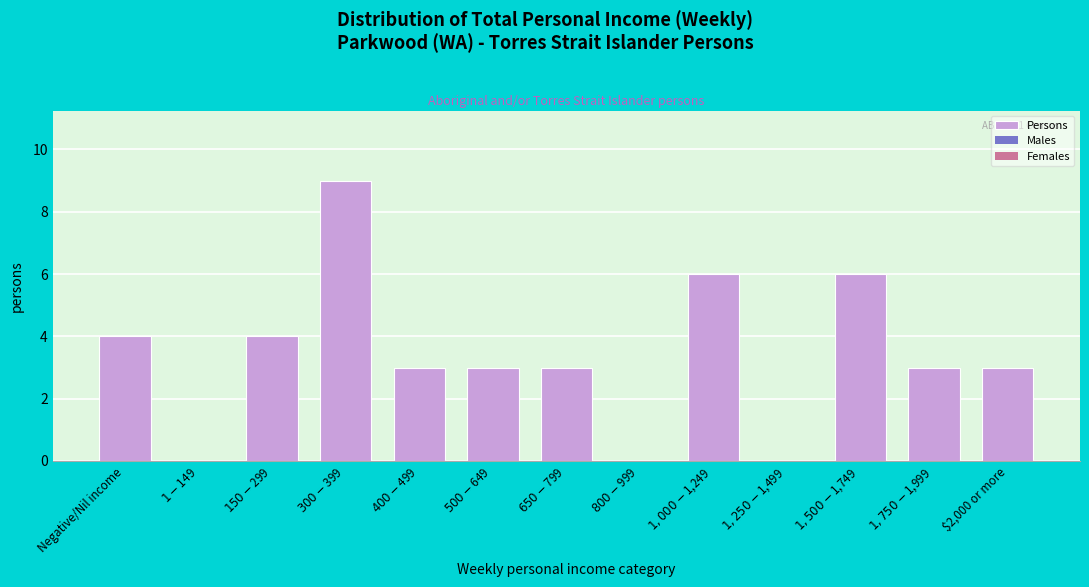

What is the maximum value shown in the chart?

9